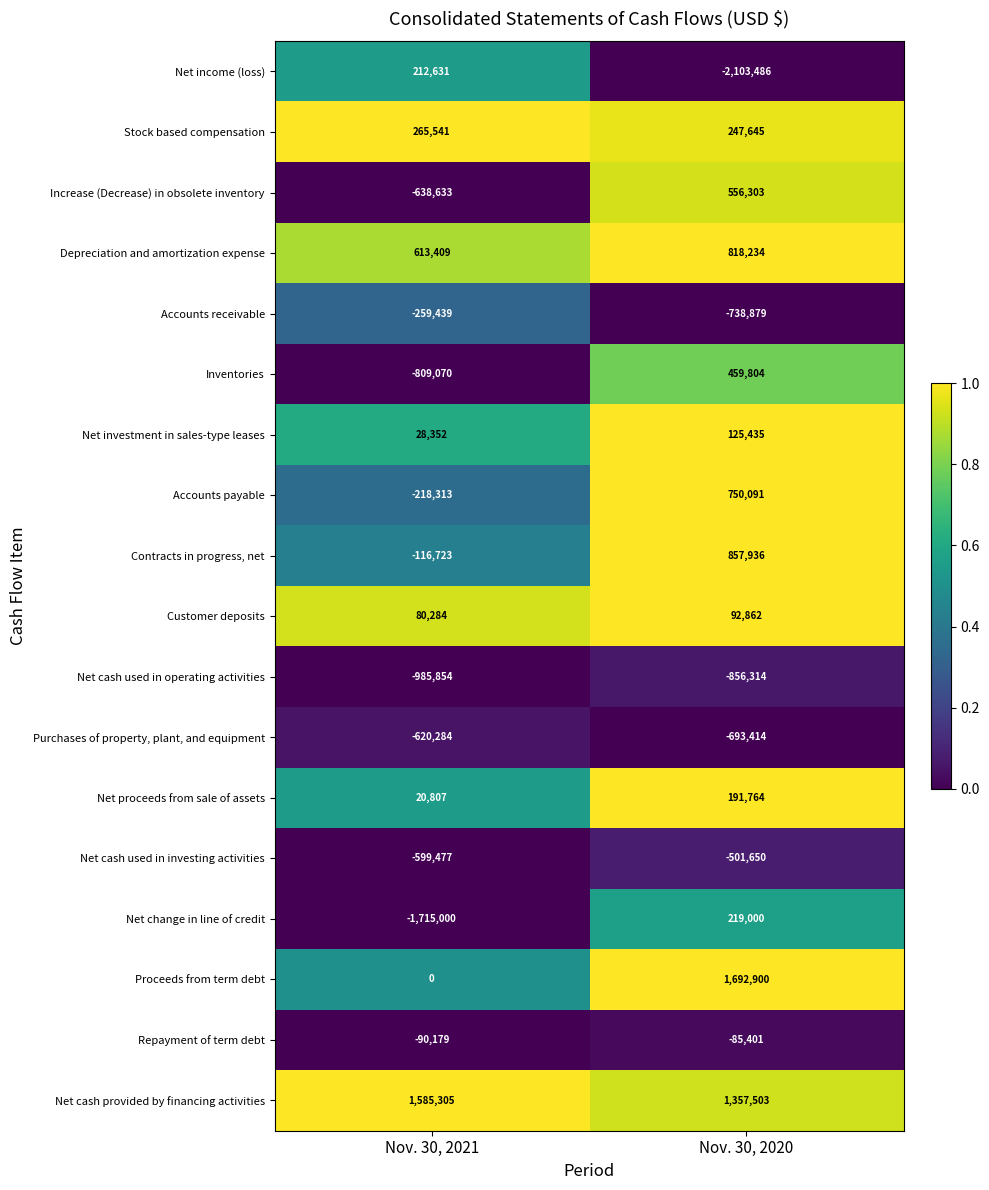

List the labels in order of Stock based compensation value, largest first.

Nov. 30, 2021, Nov. 30, 2020